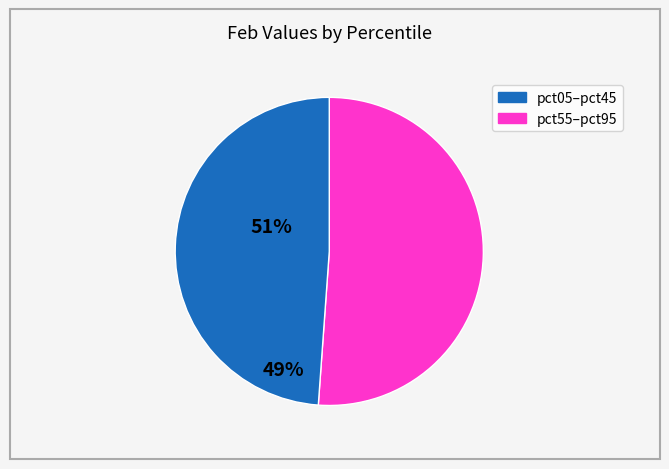

Is there a majority slice in this chart?

Yes